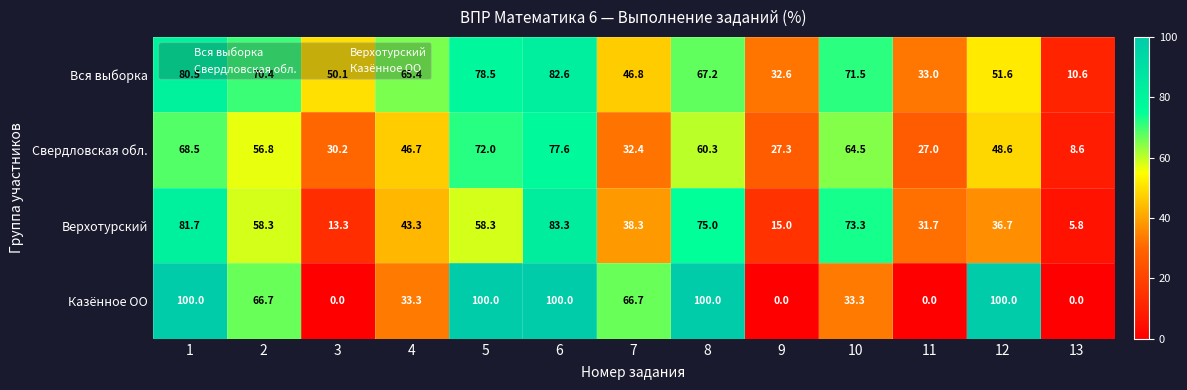

Read the Казённое ОО value at 1.

100.0